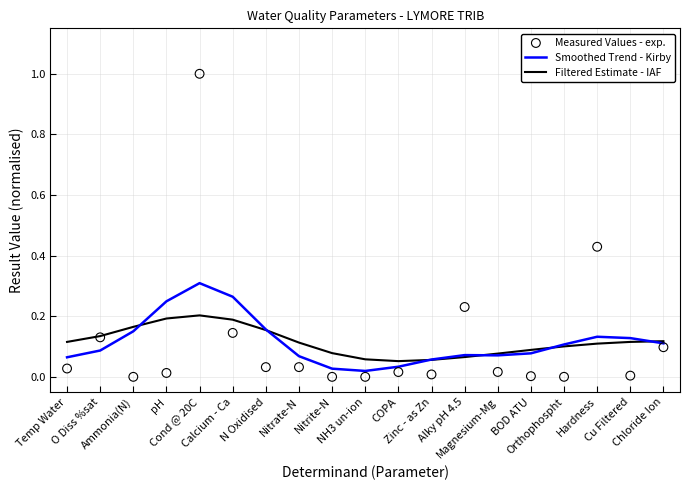

Which series has the widest spread of Y values?

Measured Values - exp.